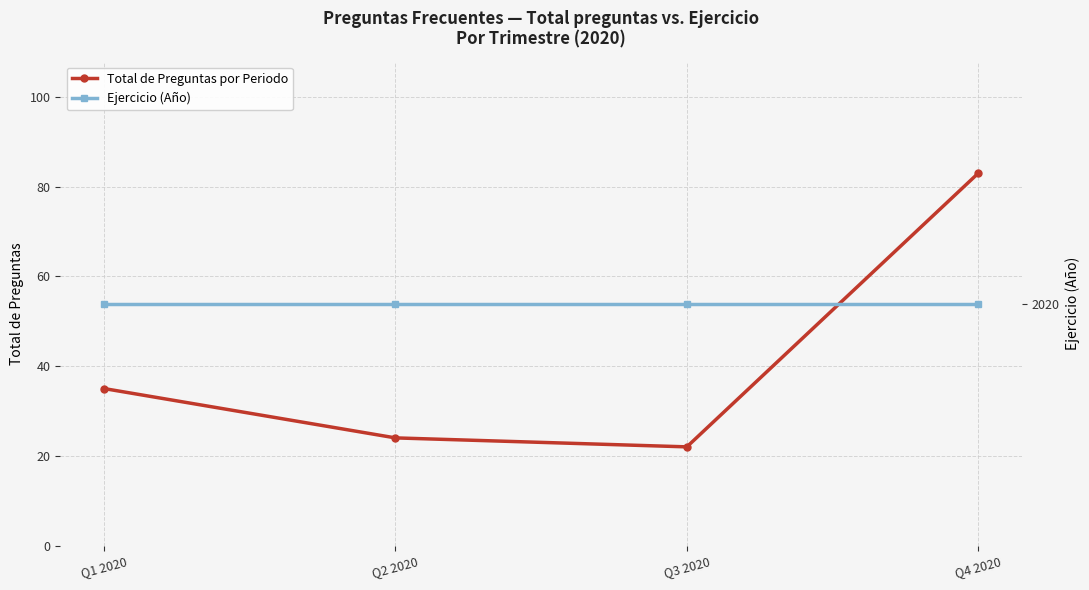

What is the sum of all Ejercicio (Año) values?

8080